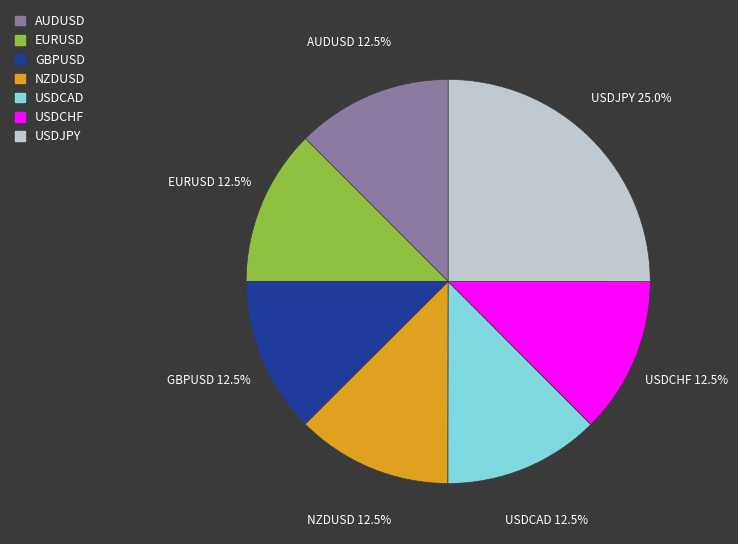

Is there a majority slice in this chart?

No